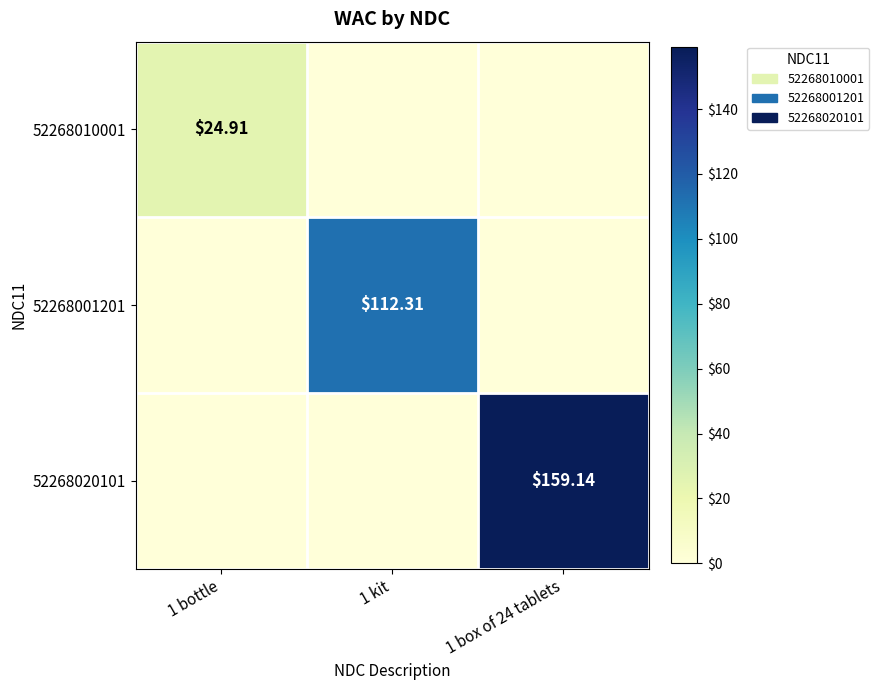

Rank the series by their maximum value, from highest to lowest.

52268020101, 52268001201, 52268010001